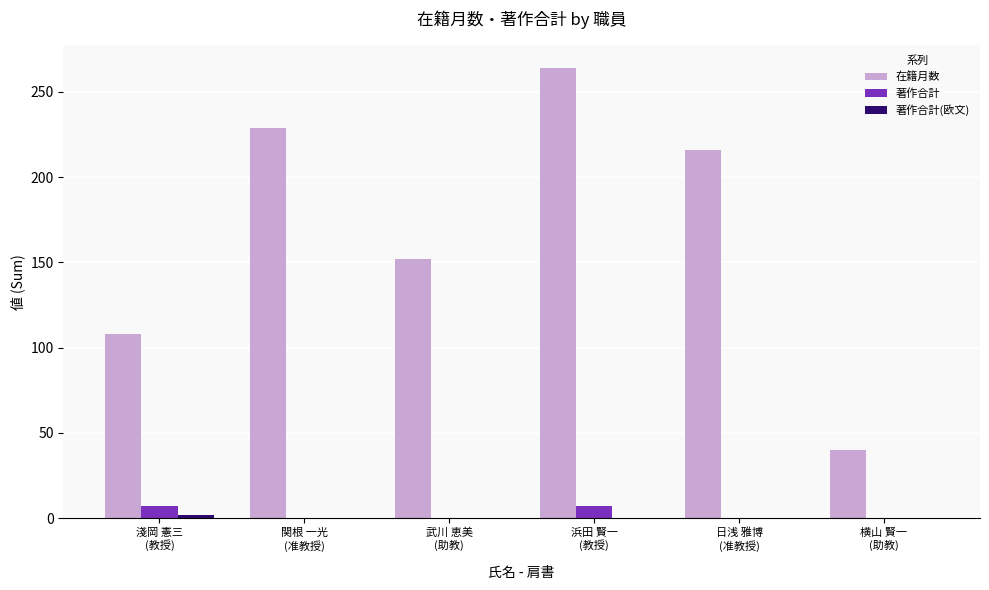

Which series has the largest total across all categories?

在籍月数